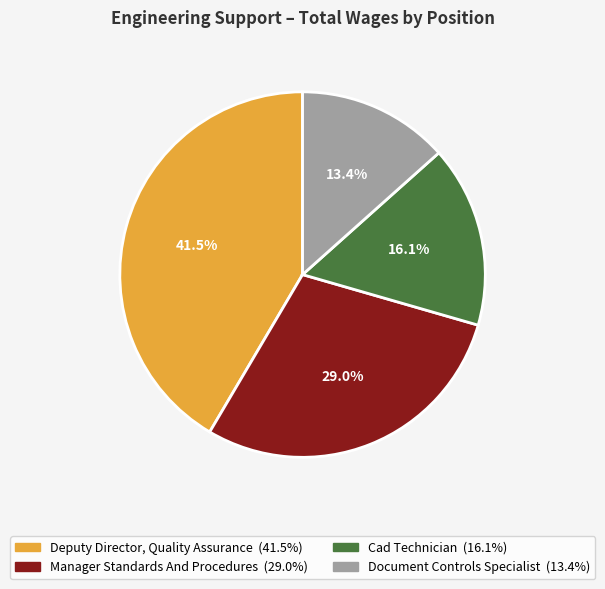

Approximately how many times larger is the value at Document Controls Specialist compared to Manager Standards And Procedures?

0.5